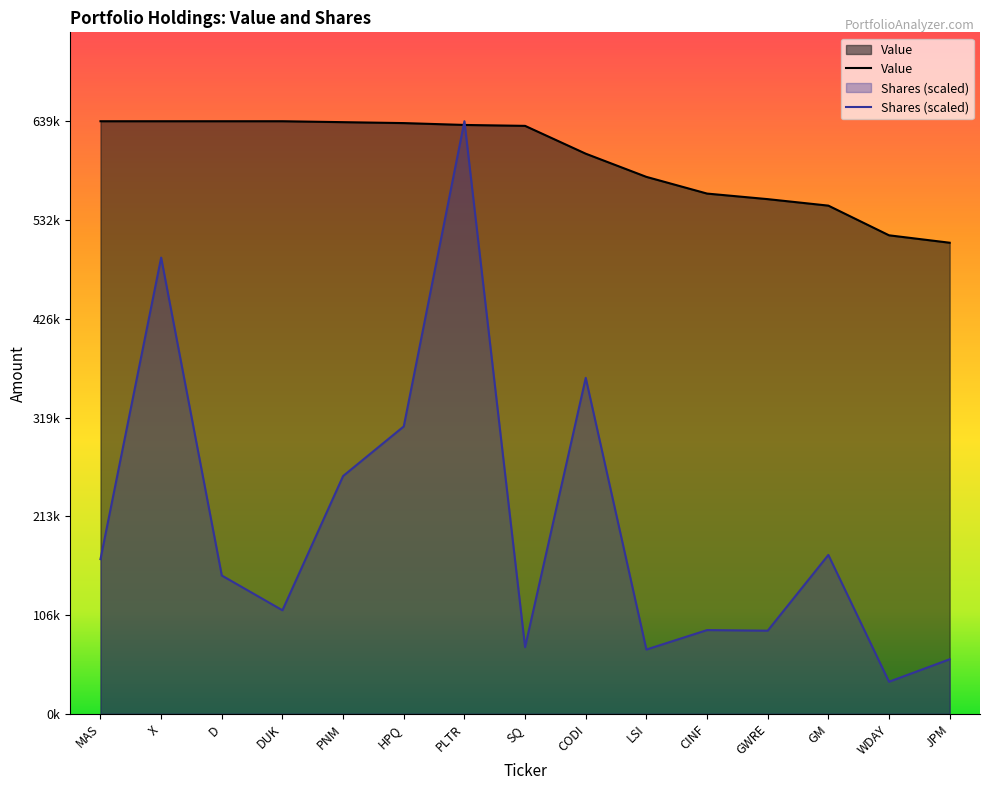

What is the value of the Shares point at the 6th from the left?

309964.9